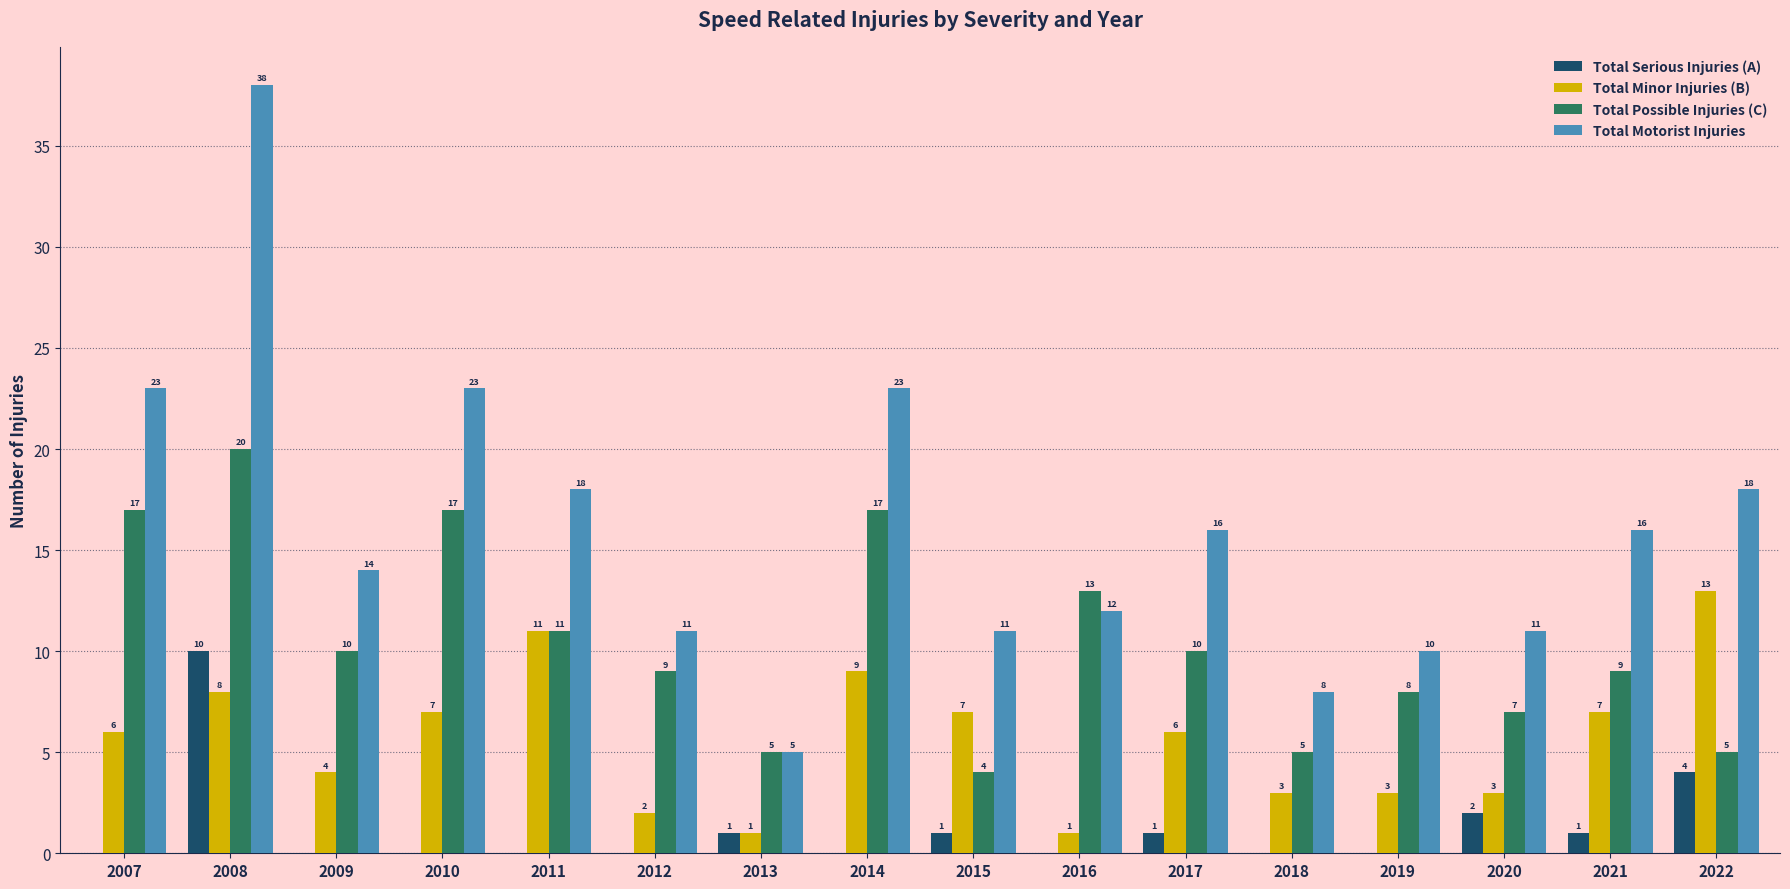

Which series changed the most between 2011 and 2012?

Total Minor Injuries (B)